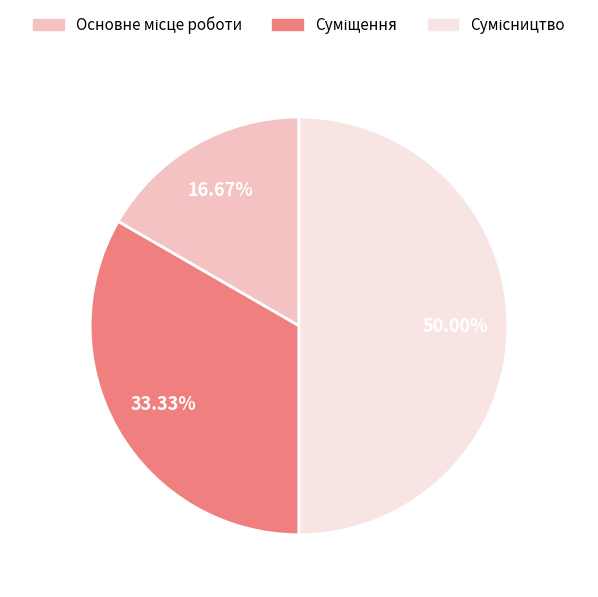

How many segments does this pie chart have?

3